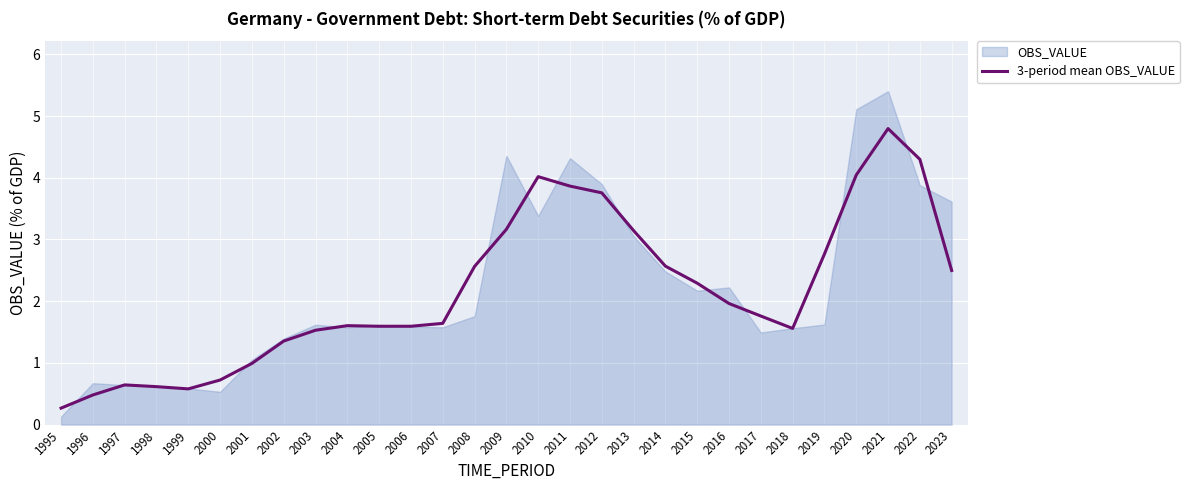

What is the minimum value for 3-period mean OBS_VALUE?

0.3